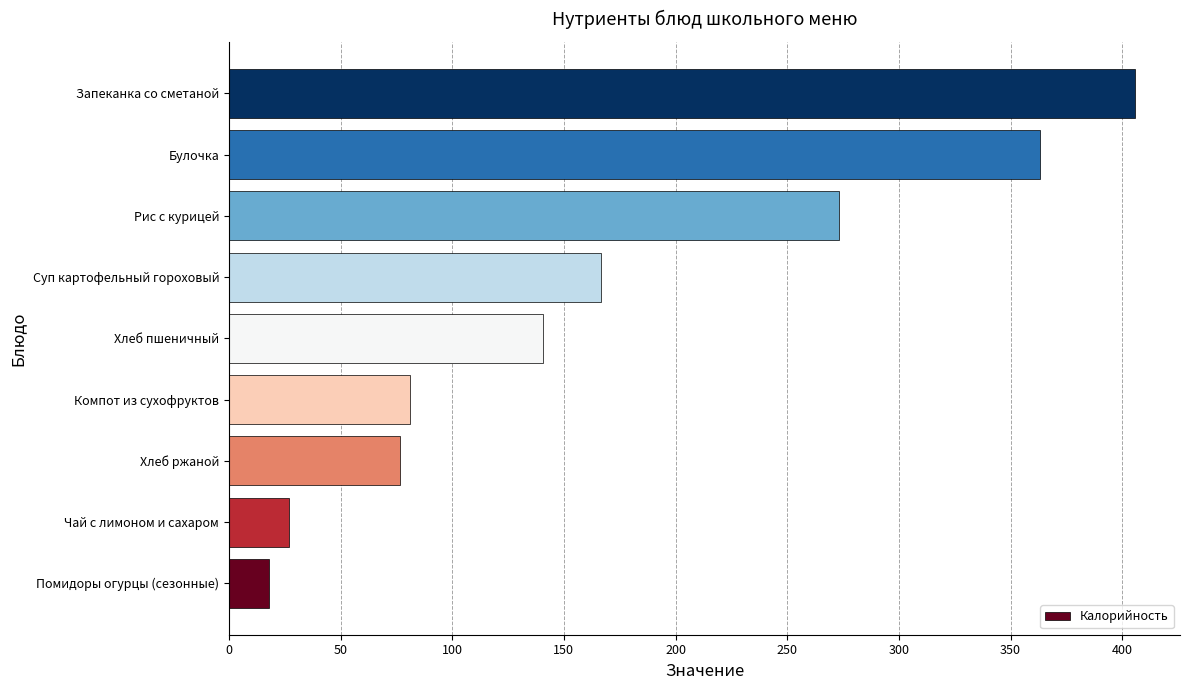

What is the minimum value shown in the chart?

17.8